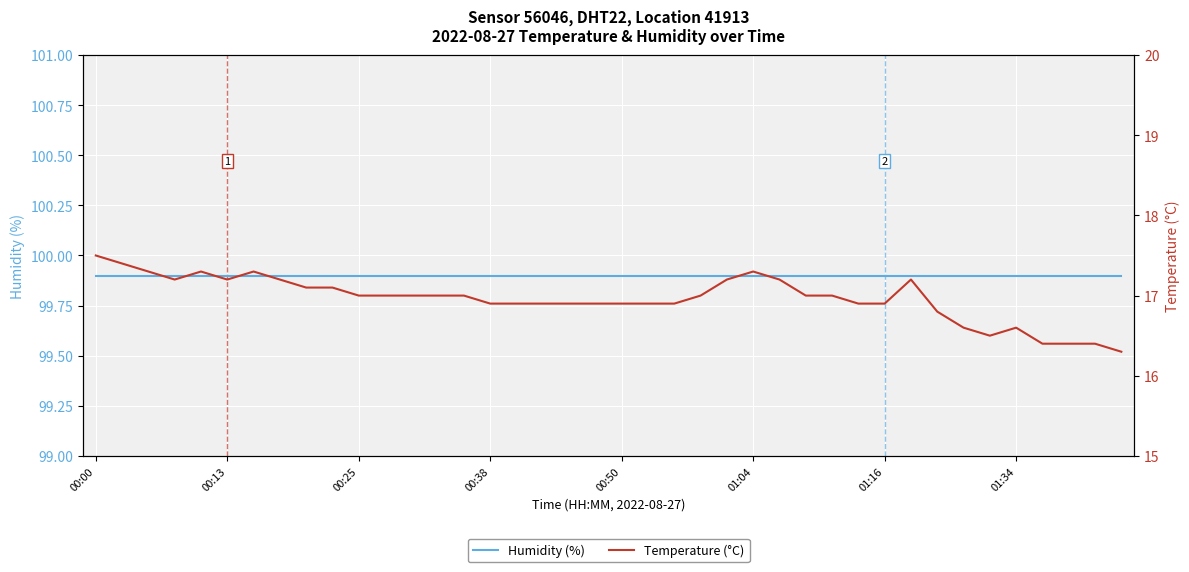

What position from the left is 17?

18